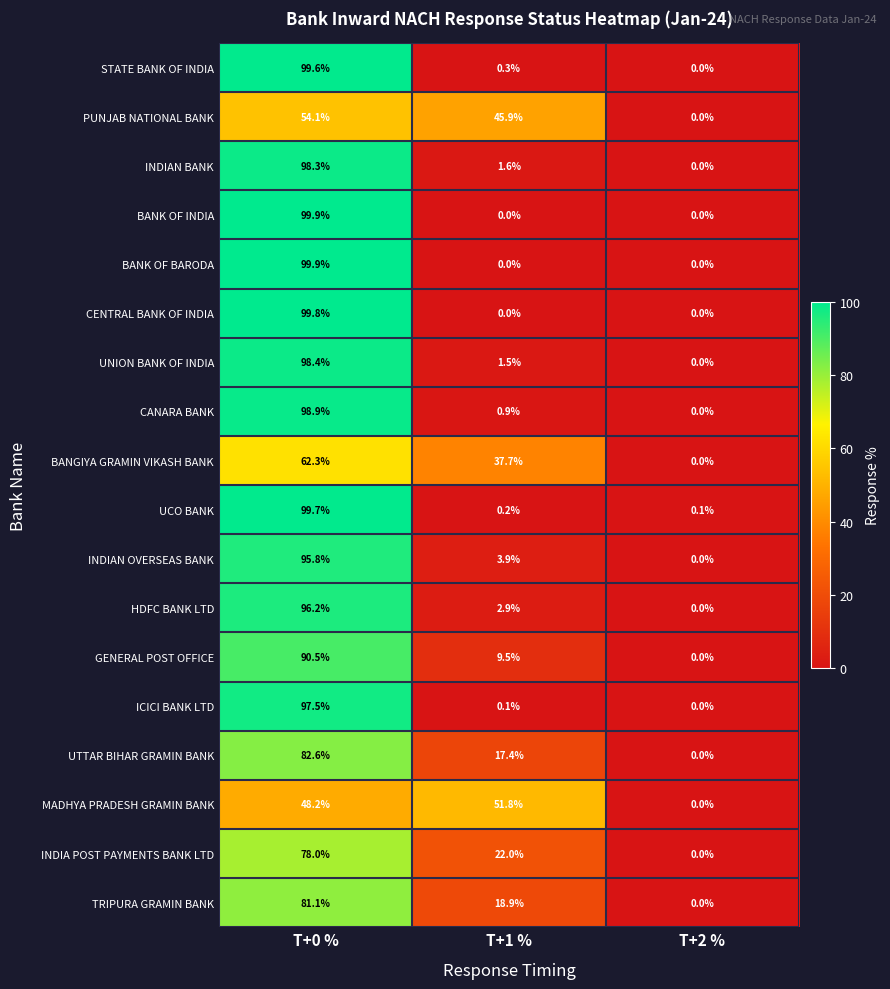

The value of INDIA POST PAYMENTS BANK LTD at T+0 % is 129.9. True or false?

False